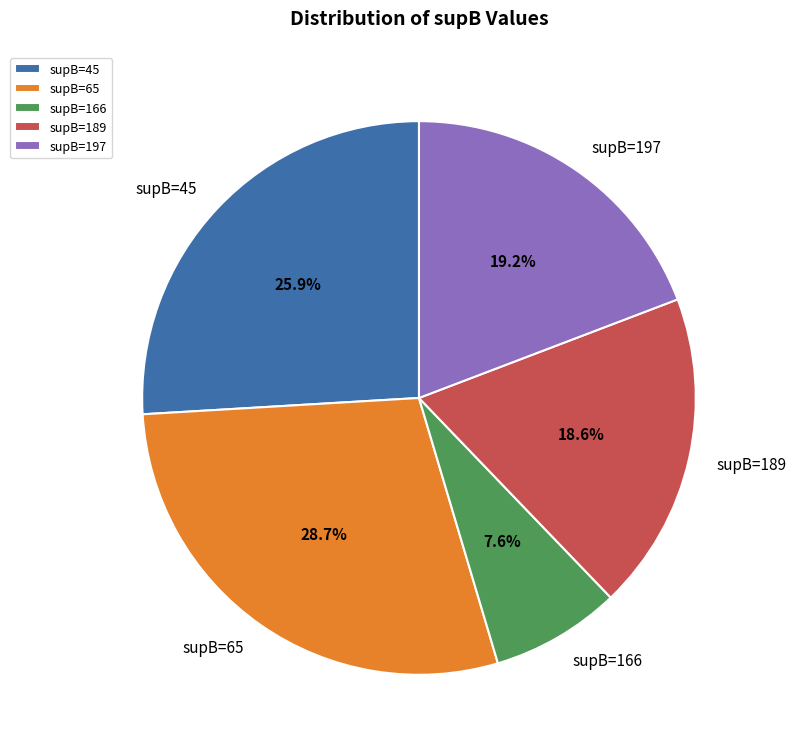

What is the largest slice in the pie chart?

supB=65